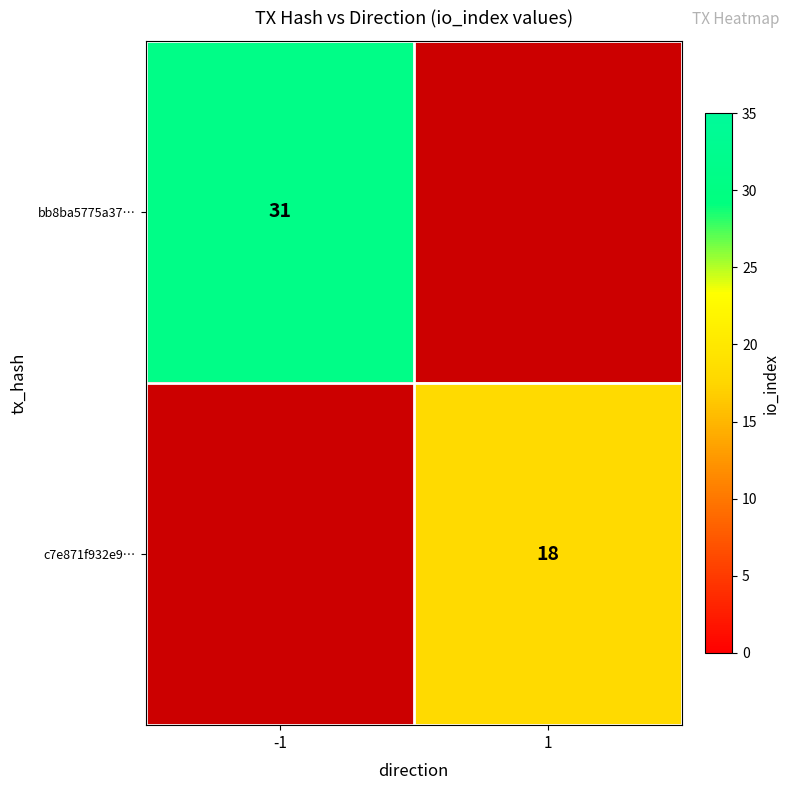

At how many categories does at least one series exceed 30?

1